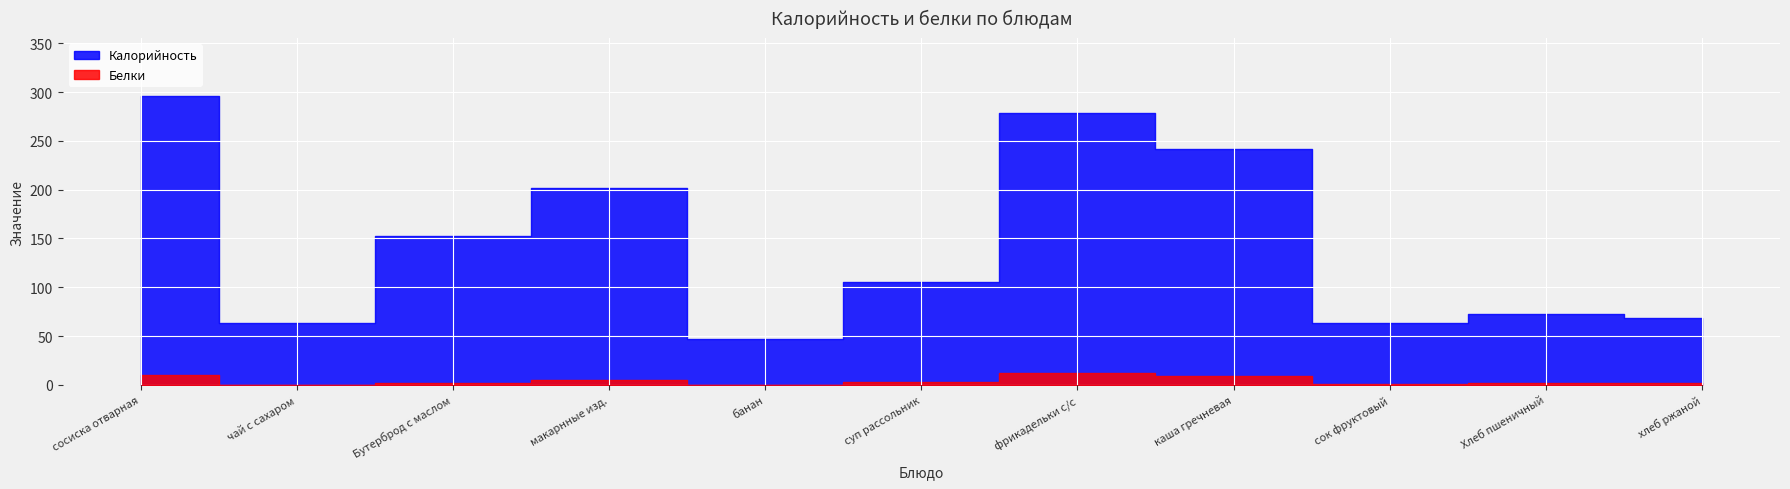

Is this an area chart (filled region under the line)?

No